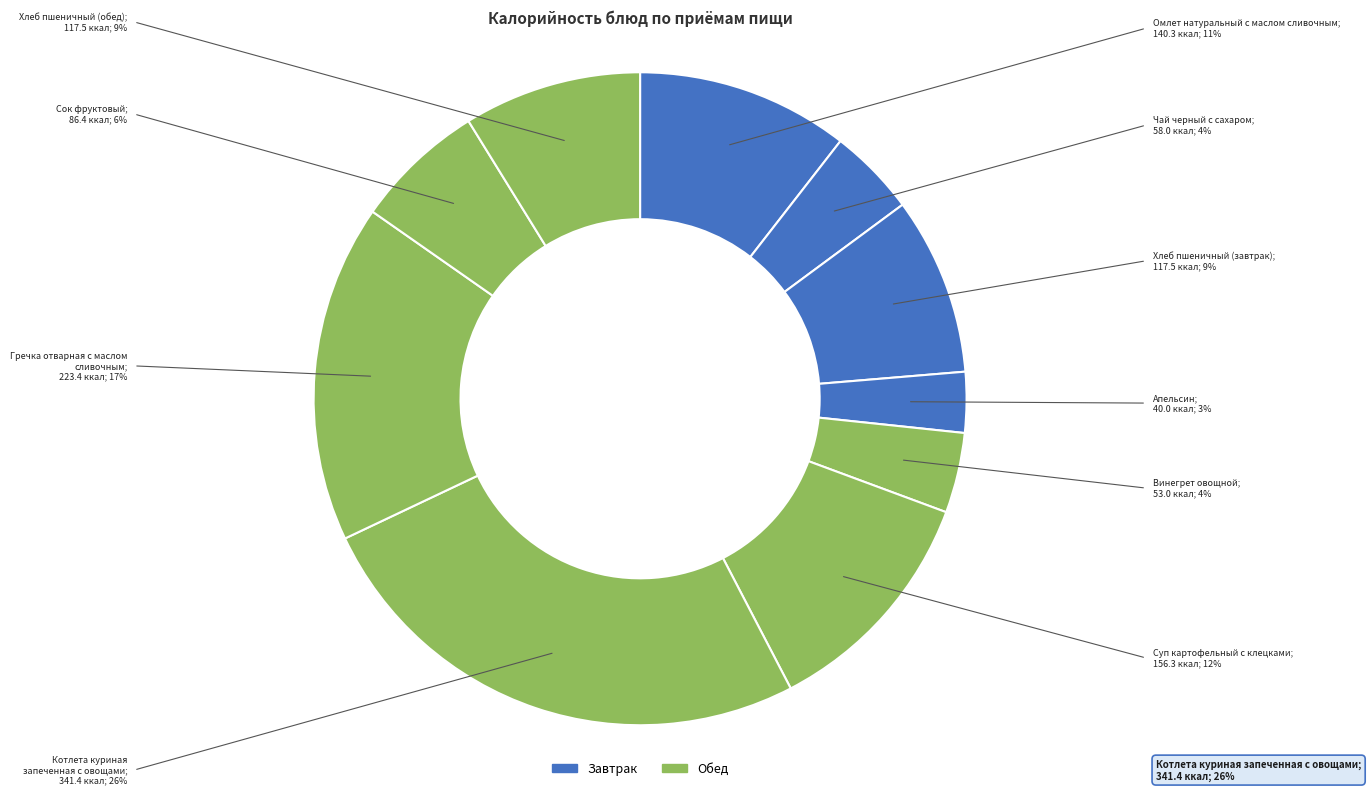

Which slice is the largest?

Котлета куриная запеченная с овощами